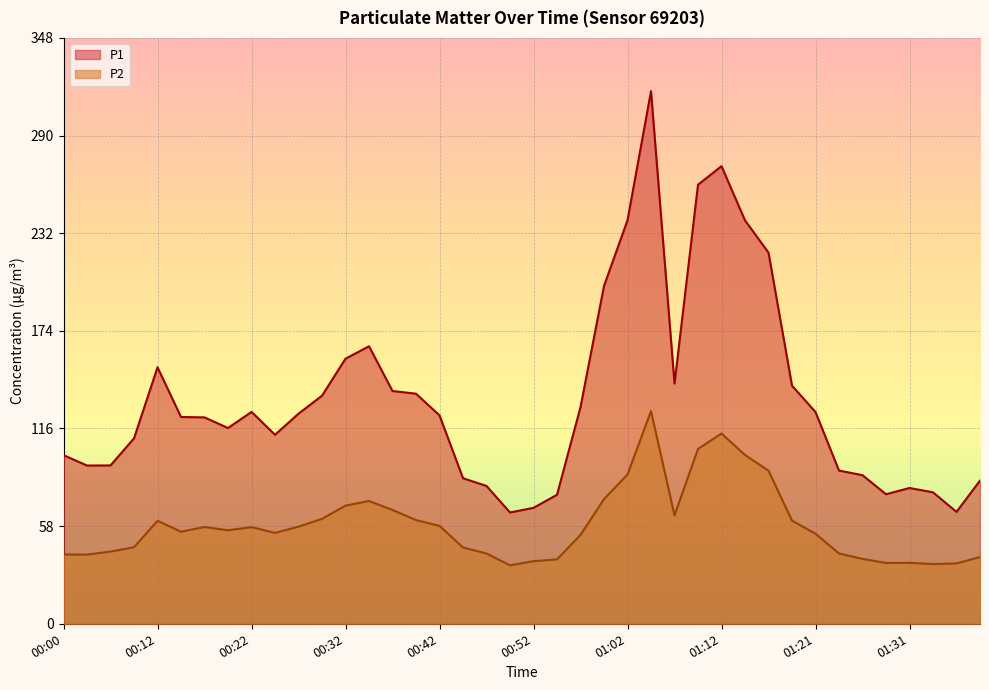

True or false: P1 and P2 cross at least once.

False